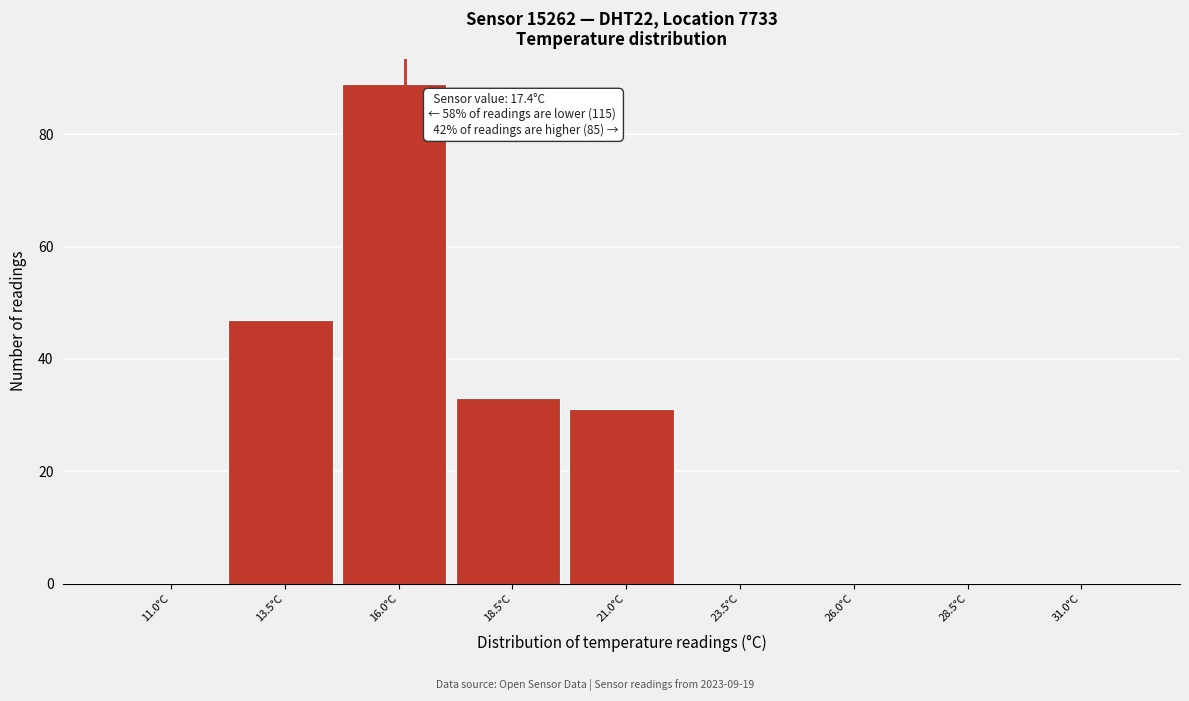

Reading left to right, transcribe all the data shown in this chart.

11.0°C=0	13.5°C=47	16.0°C=89	18.5°C=33	21.0°C=31	23.5°C=0	26.0°C=0	28.5°C=0	31.0°C=0